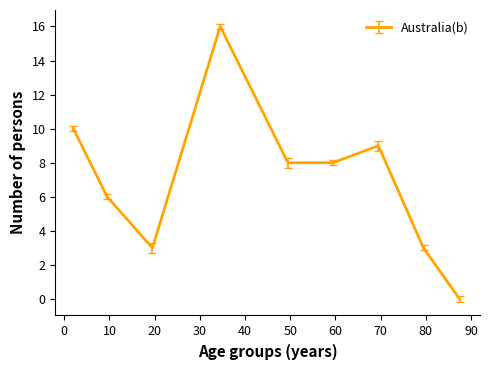

What is the difference between the maximum and minimum values?

16